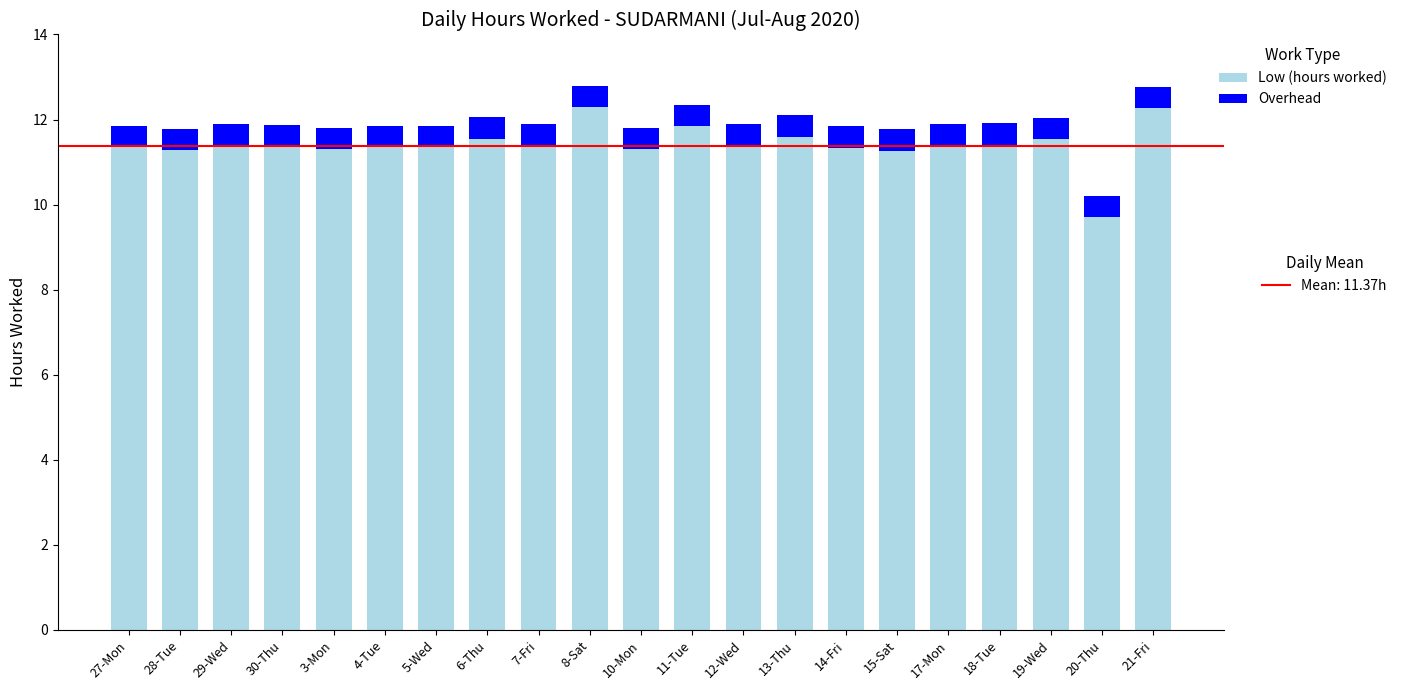

What is the total value across all series at 14-Fri?

11.8